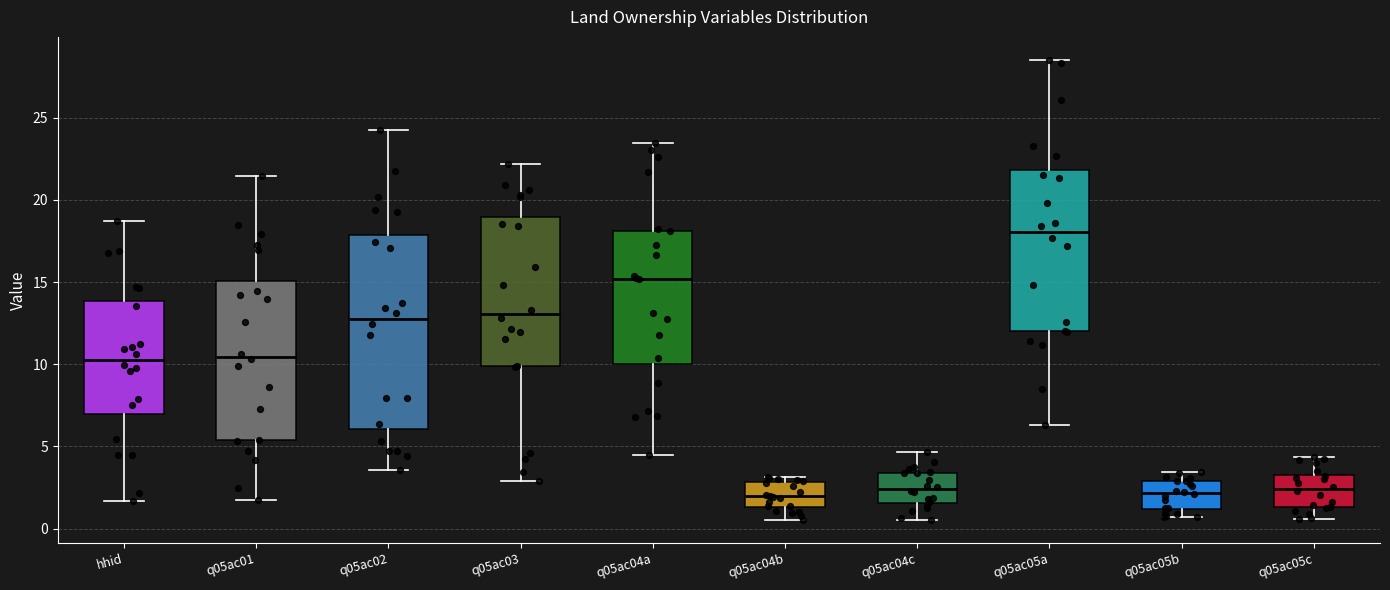

Reading left to right, read every box against the y-axis: the position of its median line, the range the box covers, and the ends of its whiskers. The values are not printed on the chart, so give them approximately, as read against the axis.

hhid: median 10.5, box 7.0 to 14.0, whiskers 1.5 to 18.5
q05ac01: median 10.5, box 5.5 to 15.0, whiskers 1.5 to 21.5
q05ac02: median 13.0, box 6.0 to 18.0, whiskers 3.5 to 24.5
q05ac03: median 13.0, box 10.0 to 19.0, whiskers 3.0 to 22.0
q05ac04a: median 15.0, box 10.0 to 18.0, whiskers 4.5 to 23.5
q05ac04b: median 2.0, box 1.5 to 3.0, whiskers 0.5 to 3.0 (just above the box's upper edge)
q05ac04c: median 2.5, box 1.5 to 3.5, whiskers 0.5 to 4.5
q05ac05a: median 18.0, box 12.0 to 22.0, whiskers 6.5 to 28.5
q05ac05b: median 2.0, box 1.0 to 3.0, whiskers 0.5 to 3.5
q05ac05c: median 2.5, box 1.5 to 3.5, whiskers 0.5 to 4.5